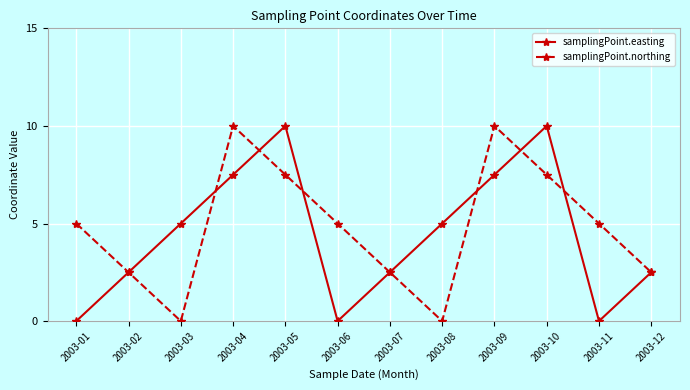

Where is the first local minimum for samplingPoint.northing?

2003-03